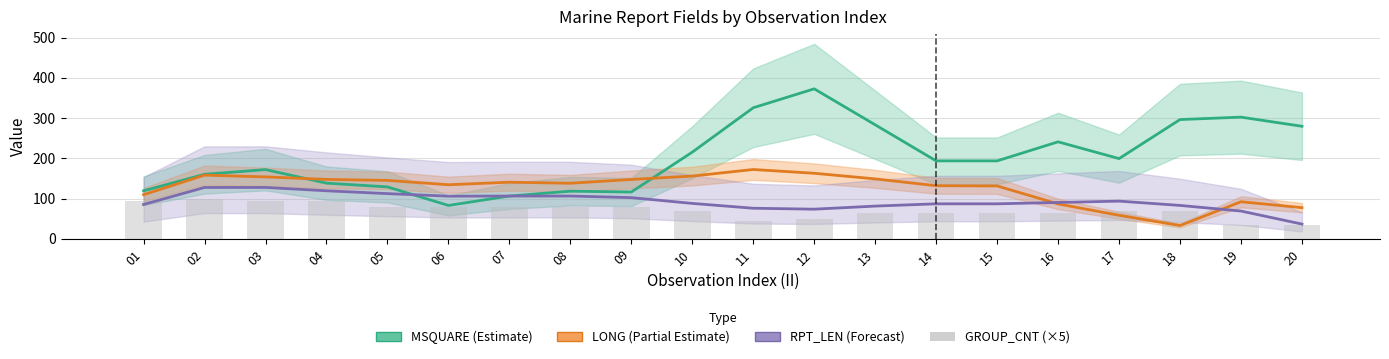

Are the bars horizontal?

No